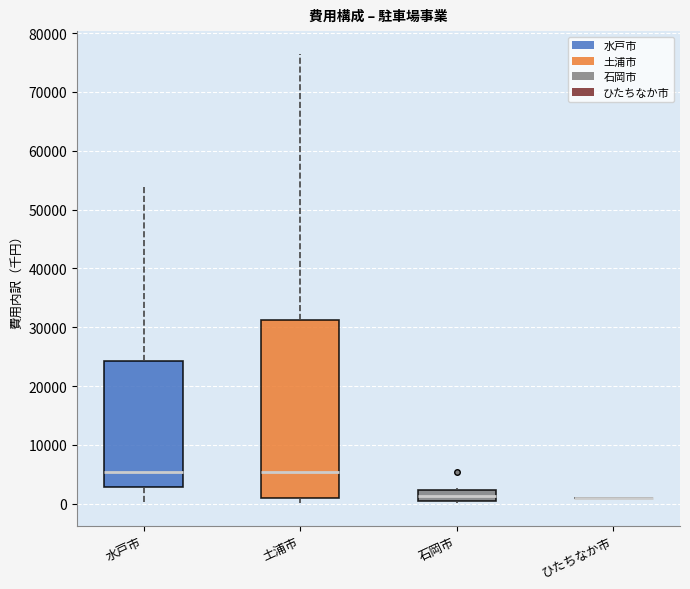

Which box is the tallest, from its lower edge to its upper edge?

土浦市